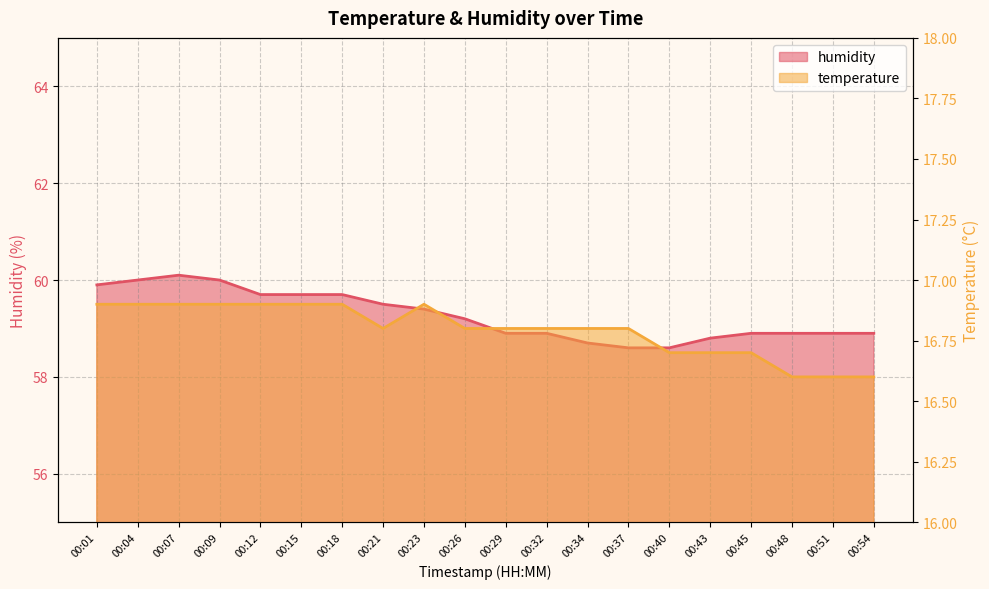

What is the spread (max minus min) of values at 00:29?

42.1